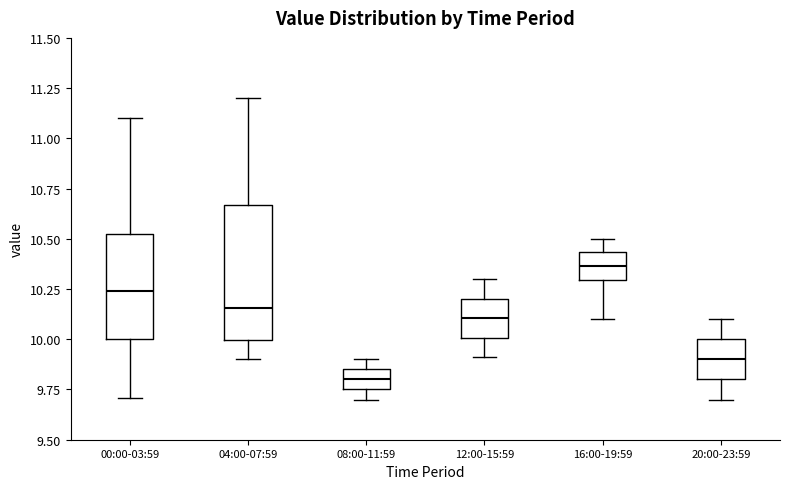

Reading left to right, transcribe this box plot: for each box, give where its median line is, the range the box spans, and where its two whiskers end, as read against the y-axis. The values are not printed on the chart, so give them approximately, as read against the axis.

00:00-03:59: median 10.25, box 10.00 to 10.50, whiskers 9.70 to 11.10
04:00-07:59: median 10.15, box 10.00 to 10.65, whiskers 9.90 to 11.20
08:00-11:59: median 9.80, box 9.75 to 9.85, whiskers 9.70 to 9.90
12:00-15:59: median 10.10, box 10.00 to 10.20, whiskers 9.90 to 10.30
16:00-19:59: median 10.35, box 10.30 to 10.45, whiskers 10.10 to 10.50
20:00-23:59: median 9.90, box 9.80 to 10.00, whiskers 9.70 to 10.10